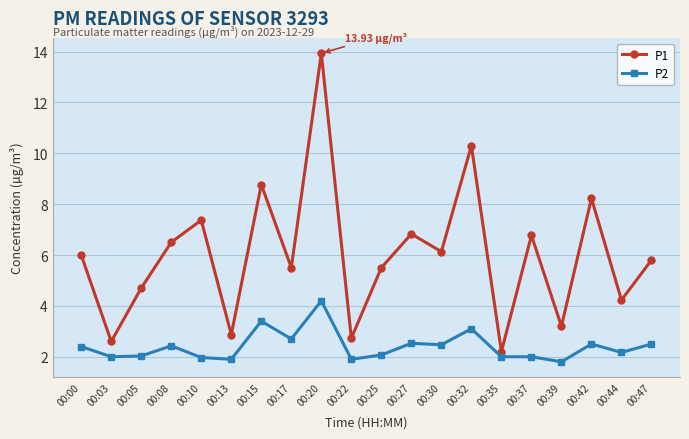

What is the greatest value displayed?

13.9